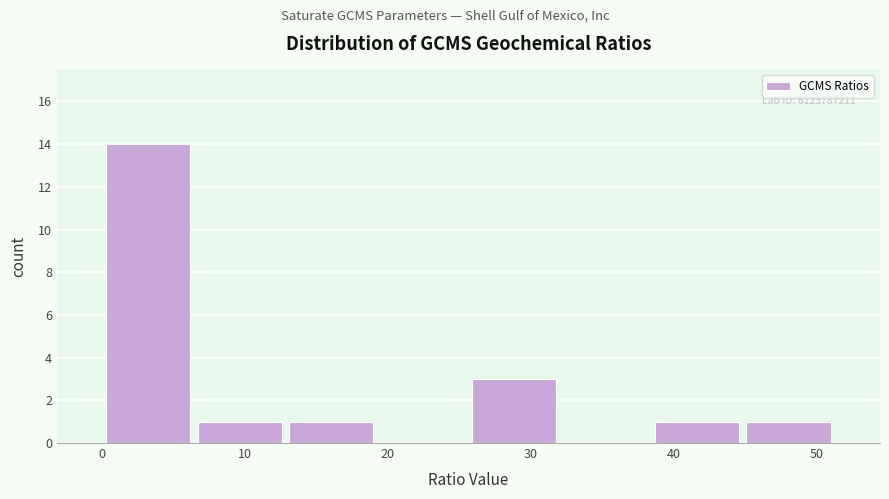

Which range on the x-axis has the tallest bar?

0 to 6